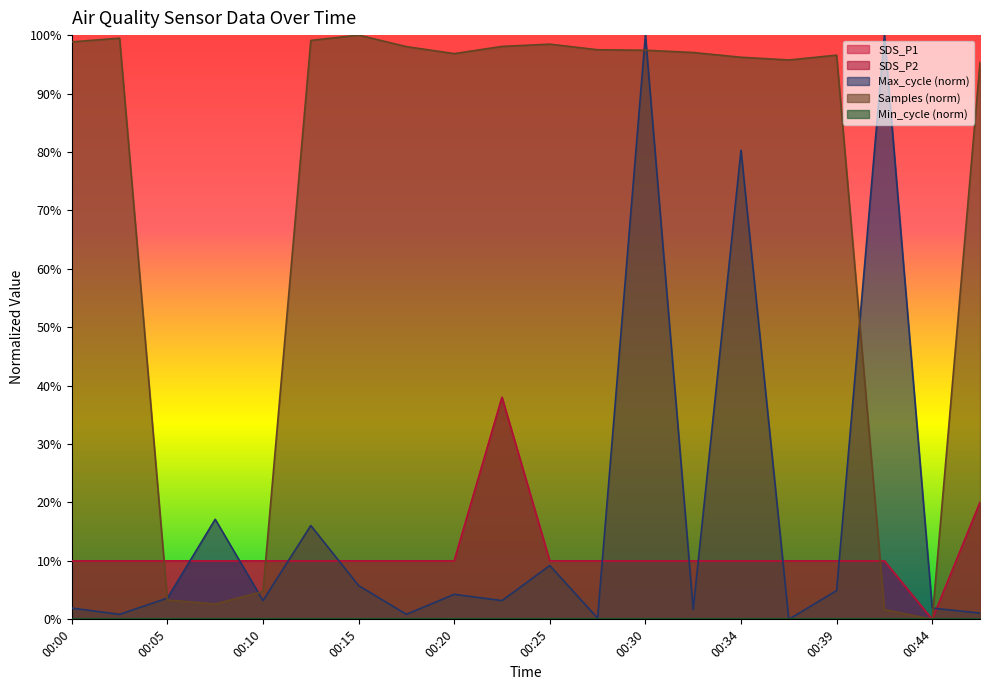

Rank the categories by Samples_norm value from lowest to highest.

00:44, 00:42, 00:08, 00:05, 00:10, 00:47, 00:37, 00:34, 00:39, 00:20, 00:32, 00:30, 00:27, 00:17, 00:22, 00:25, 00:00, 00:12, 00:02, 00:15